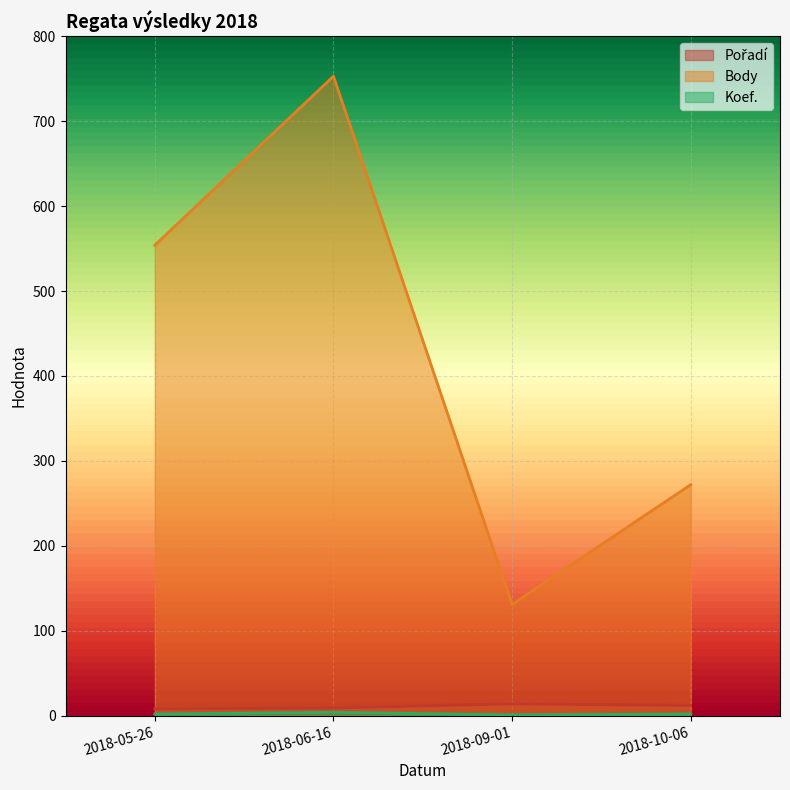

True or false: Pořadí and Body cross at least once.

False